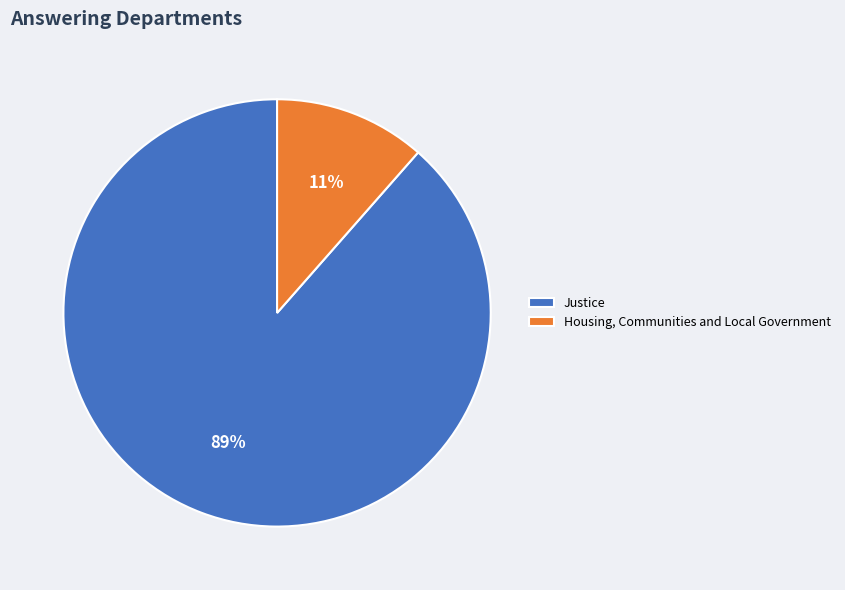

Rank the categories by value from highest to lowest.

Justice, Housing, Communities and Local Government